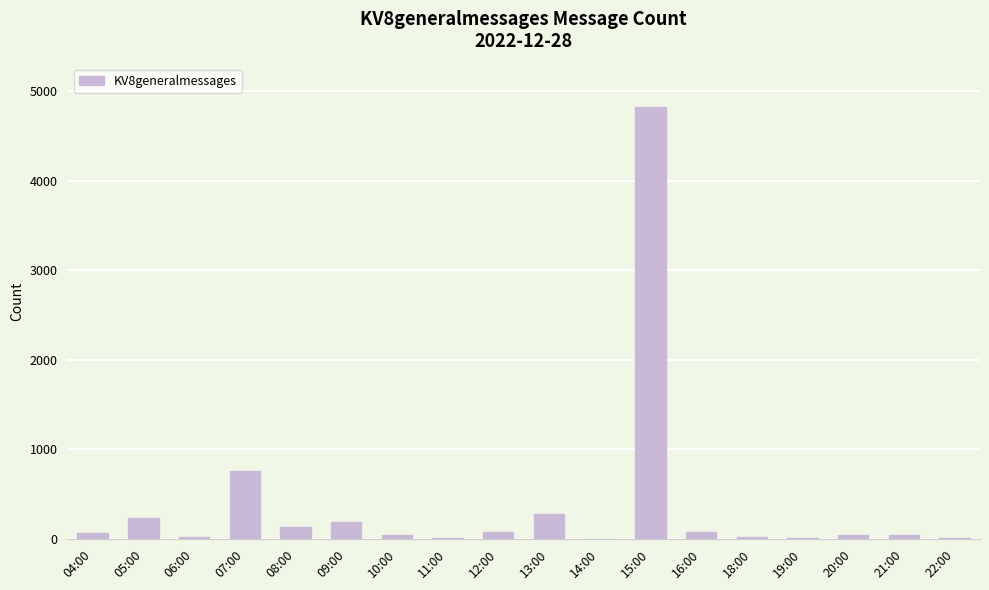

At which label is the value closest to 2413?

07:00